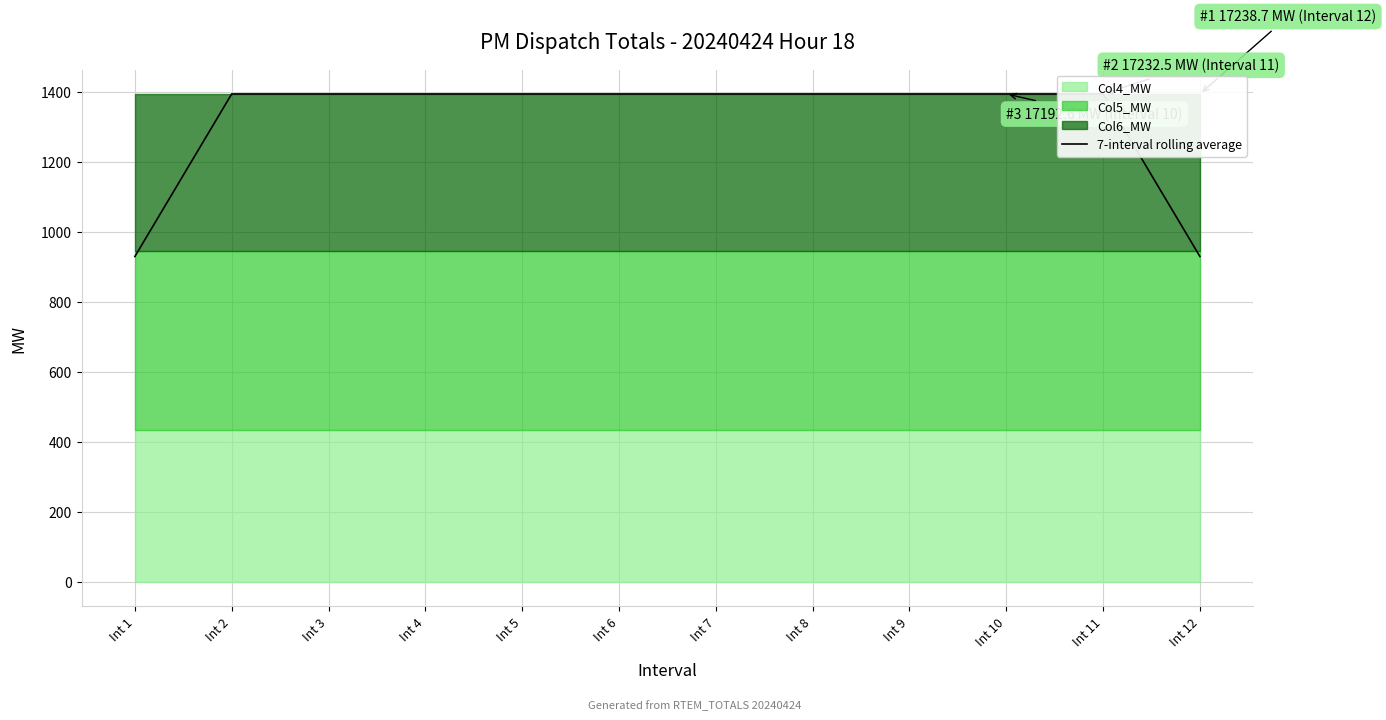

True or false: the data shows 753 at Int 10.

False